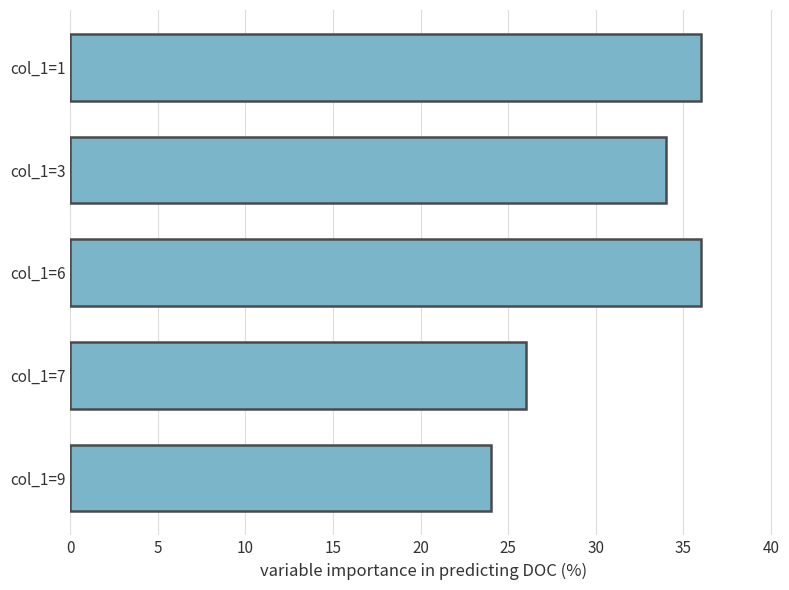

What is the sum of all values?

156